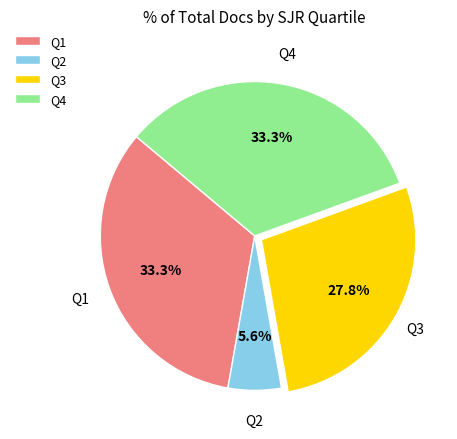

To the nearest percent, what percentage of the pie is Q3?

28%